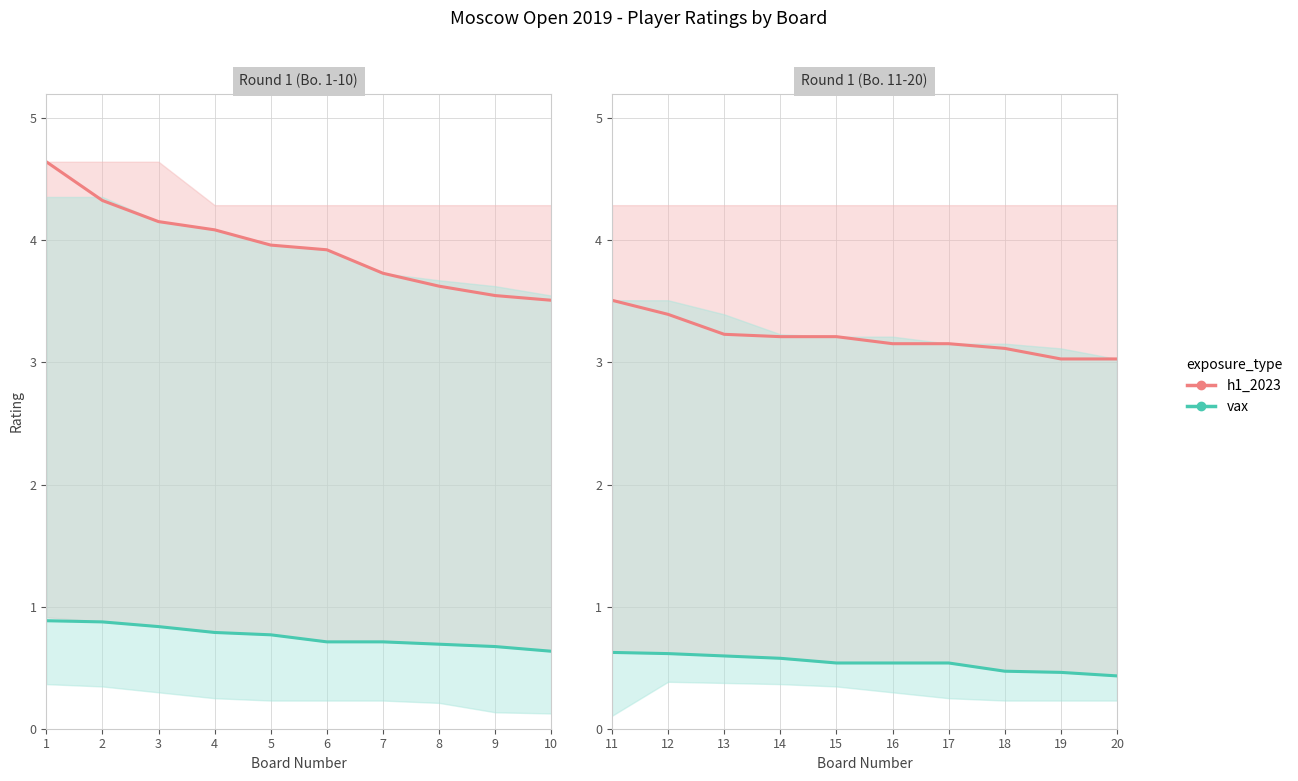

What is the minimum value for h1_2023?

3.0